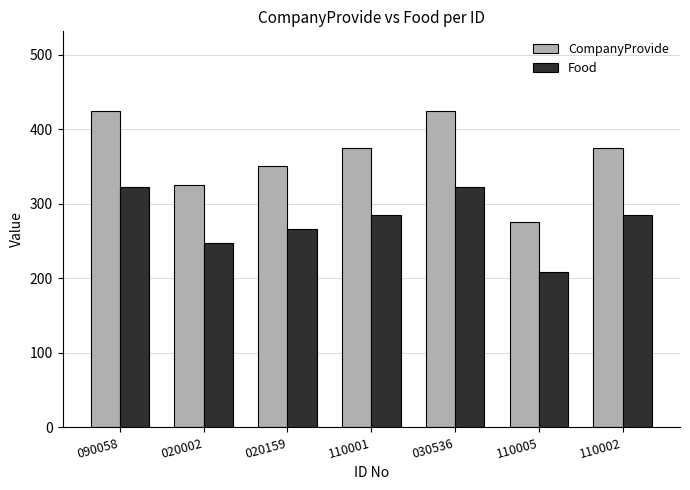

Where does the Food series first go above 285?

090058